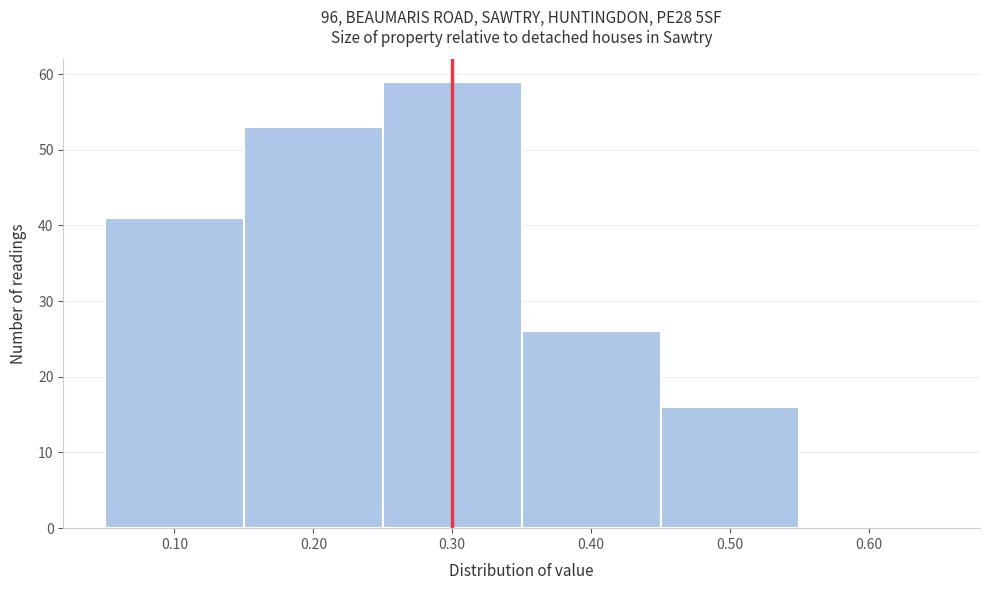

Reading left to right, transcribe this chart: for each bar, give the range it covers on the x-axis and its height. The values are not printed on the chart, so give them approximately, as read against the axis.

0.05 to 0.15: 41
0.15 to 0.25: 53
0.25 to 0.35: 59
0.35 to 0.45: 26
0.45 to 0.55: 16
0.55 to 0.65: 0